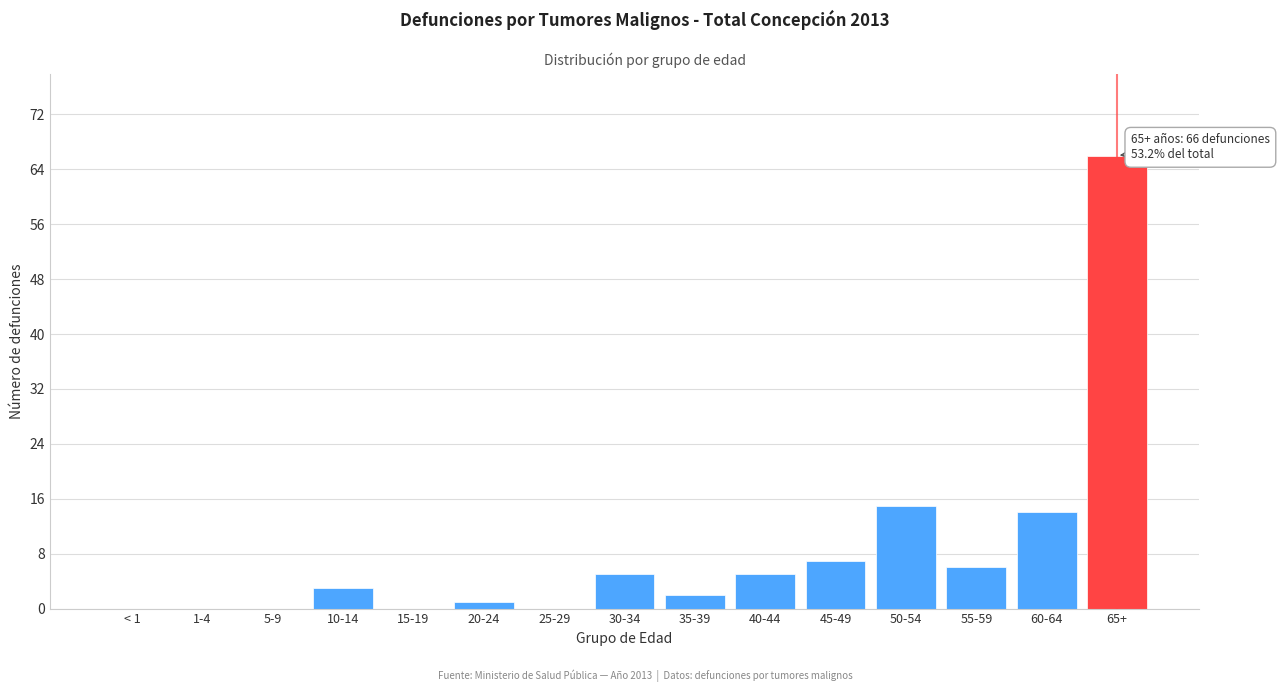

Reading right to left, transcribe all the data shown in this chart.

65+=66	60-64=14	55-59=6	50-54=15	45-49=7	40-44=5	35-39=2	30-34=5	25-29=0	20-24=1	15-19=0	10-14=3	5-9=0	1-4=0	< 1=0